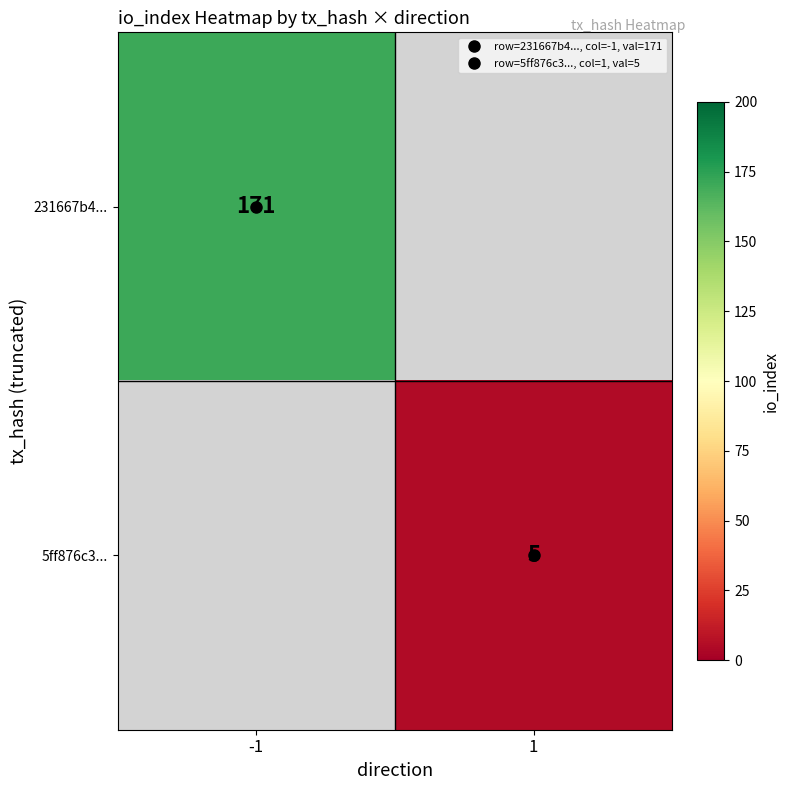

At which category does the chart reach its minimum across all series?

1